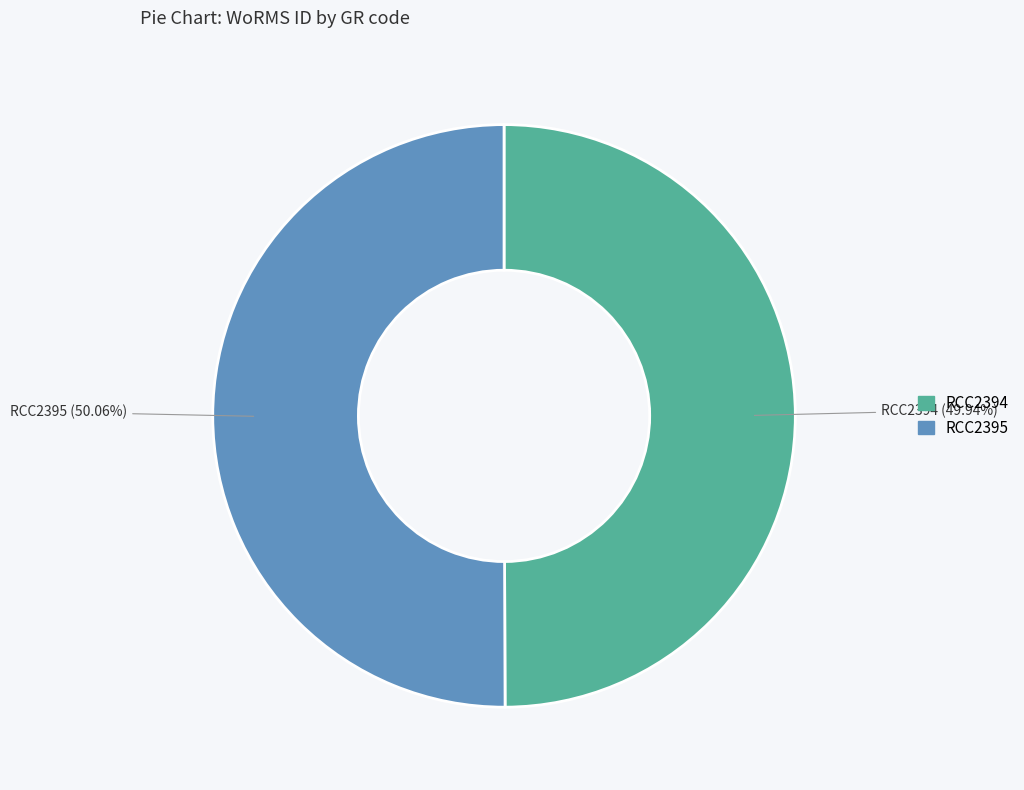

Does any single category account for the majority?

Yes